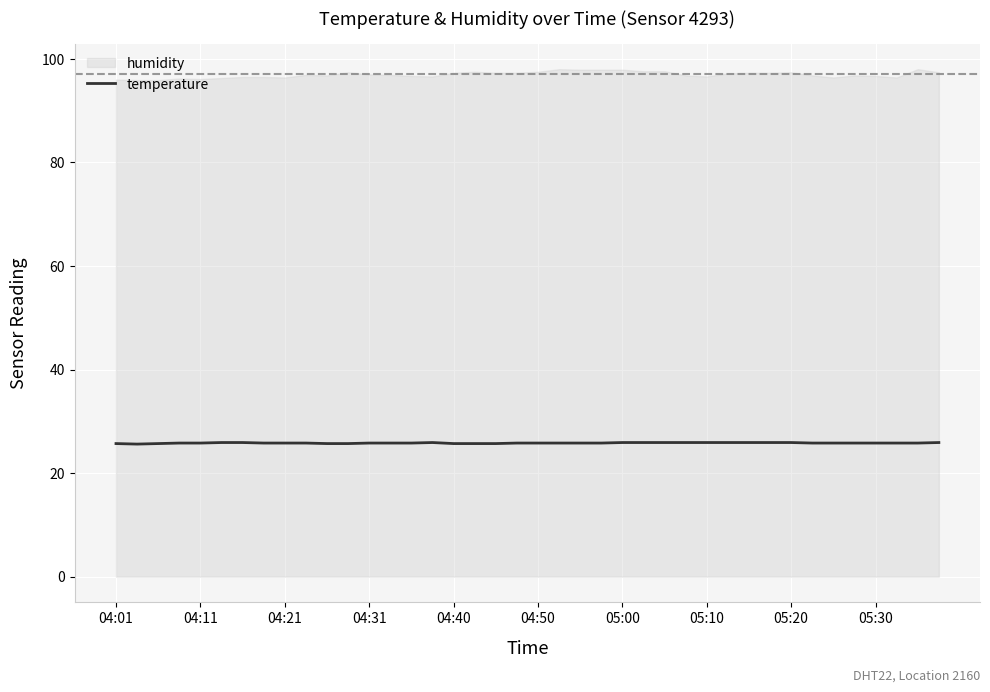

Count the number of categories in the chart.

40